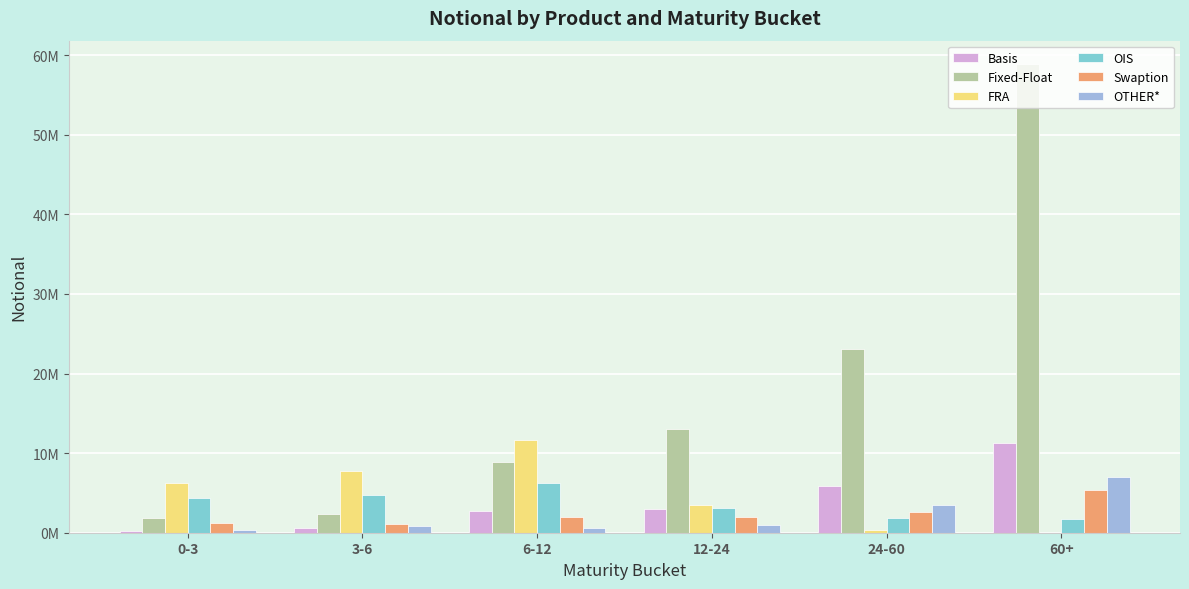

List the labels in order of Basis value, largest first.

60+, 24-60, 12-24, 6-12, 3-6, 0-3